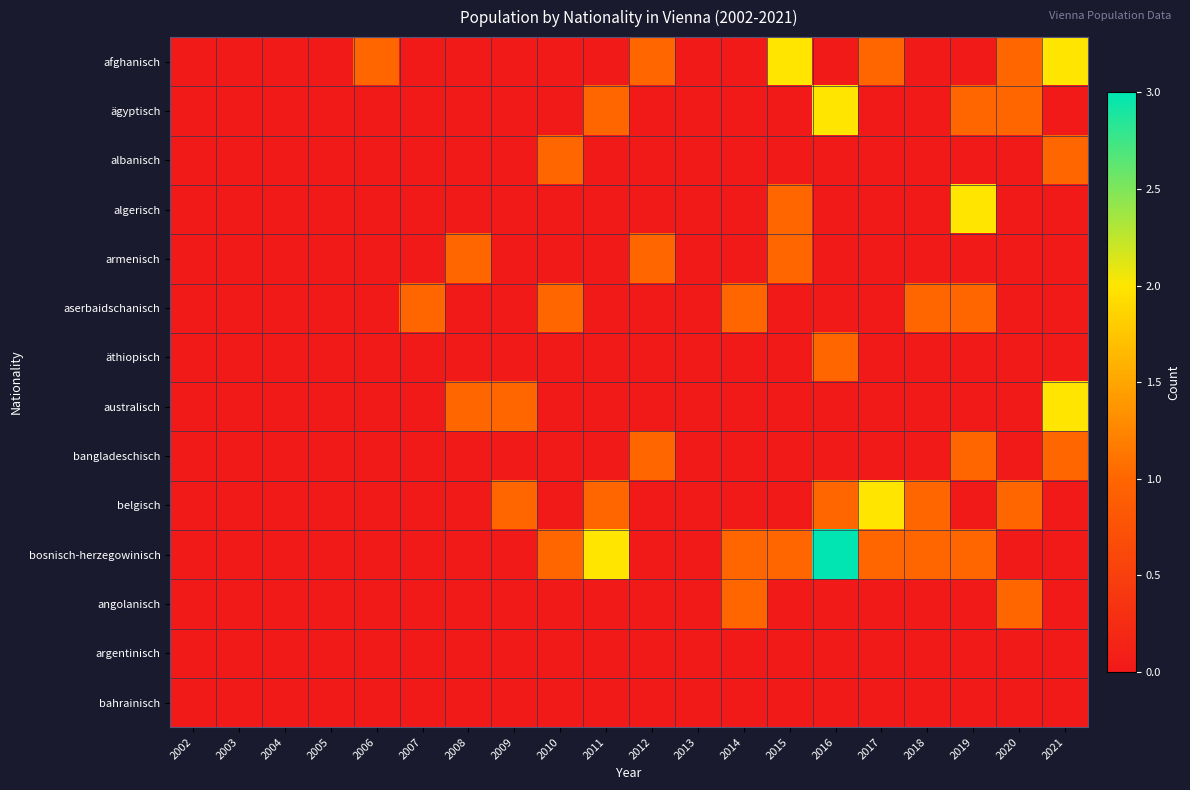

Which category has the highest value across all series?

2016